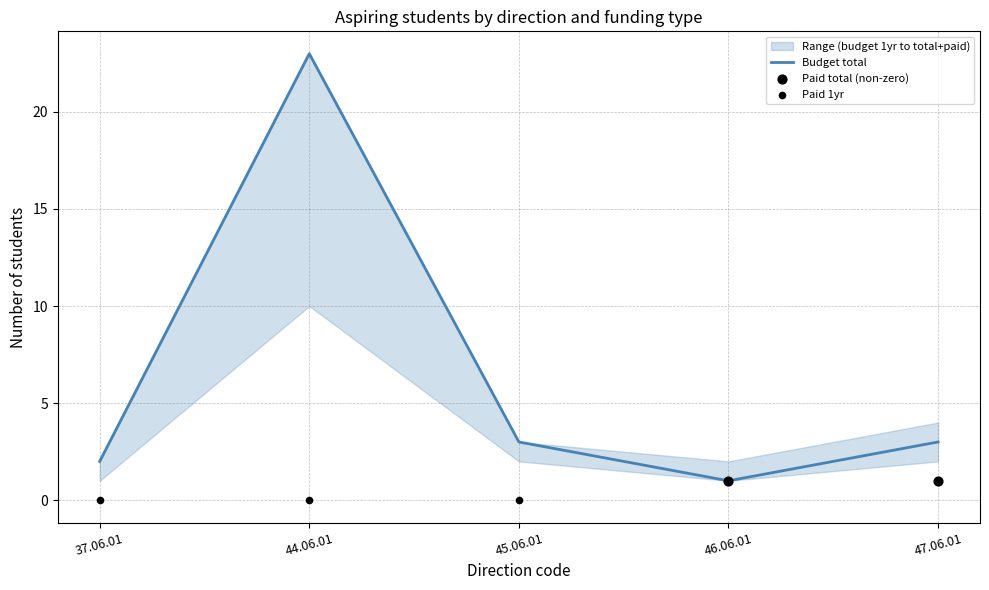

Which series reaches the minimum Y coordinate?

Paid 1yr